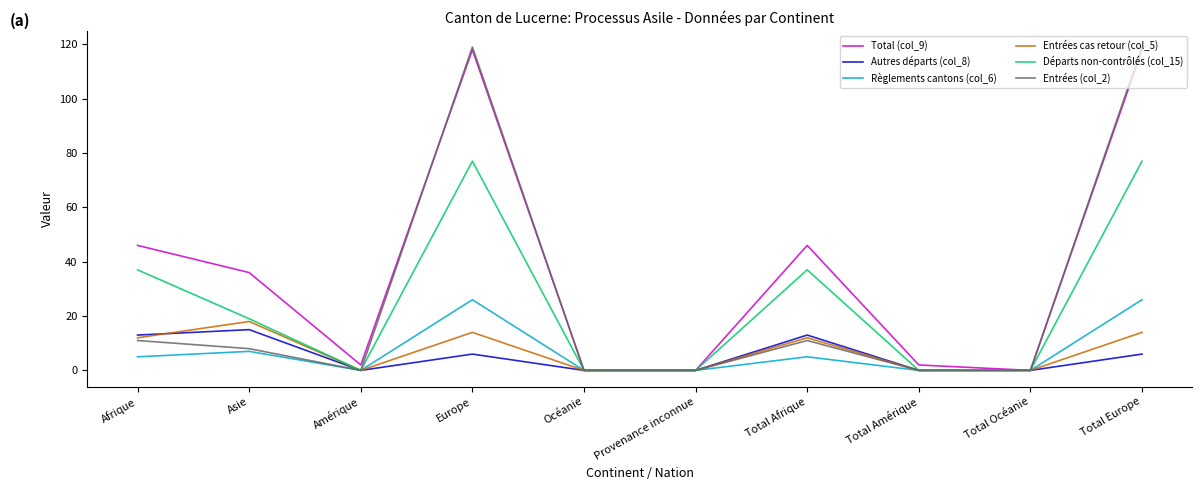

Is the value of Entrées cas retour (col_5) at Asie greater than the value of Autres départs (col_8) at Europe?

Yes